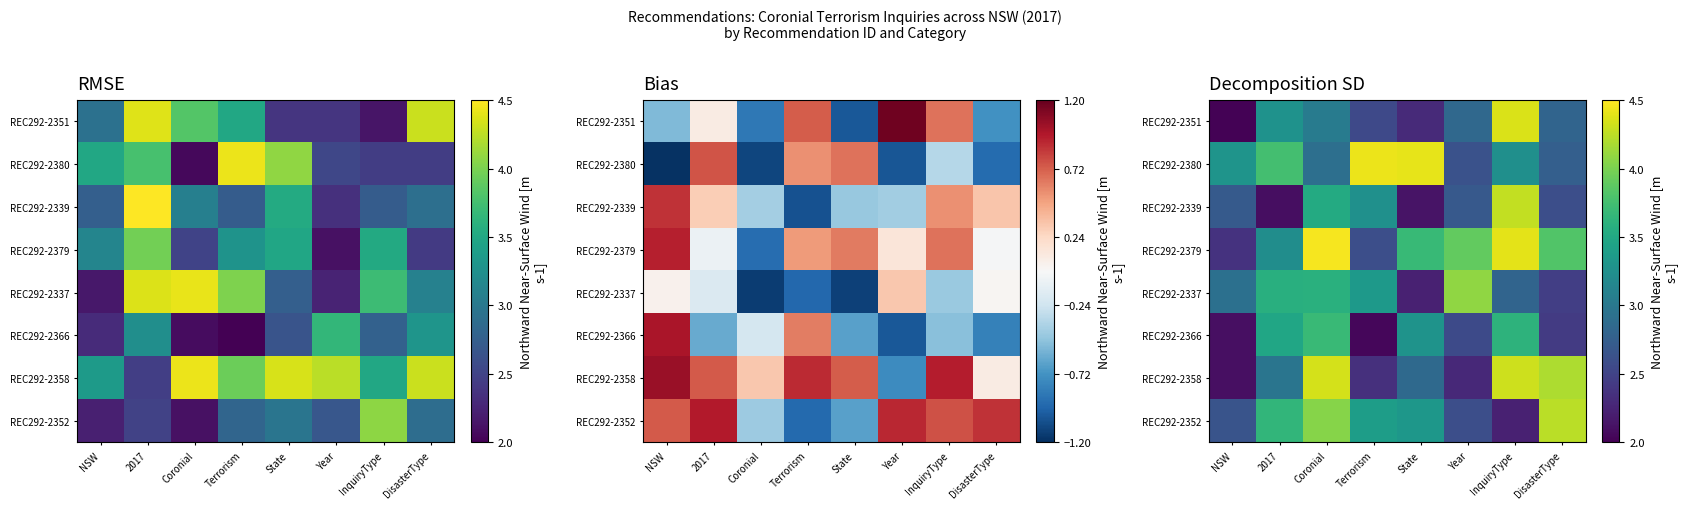

Count the number of data series in this chart.

8